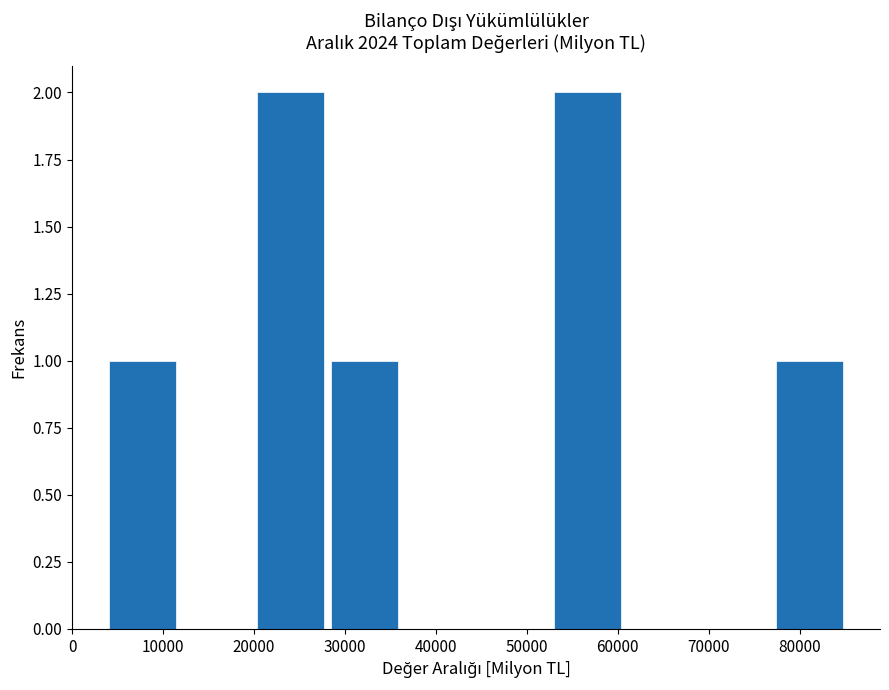

Reading left to right, list every bar in this chart as the range it spans on the x-axis followed by its height. Neither the bar edges nor the heights are printed on the chart, so give them approximately, as read against the axes.

4000 to 12000: 1
12000 to 20000: 0
20000 to 29000: 2
29000 to 37000: 1
37000 to 45000: 0
45000 to 53000: 0
53000 to 61000: 2
61000 to 69000: 0
69000 to 77000: 0
77000 to 86000: 1